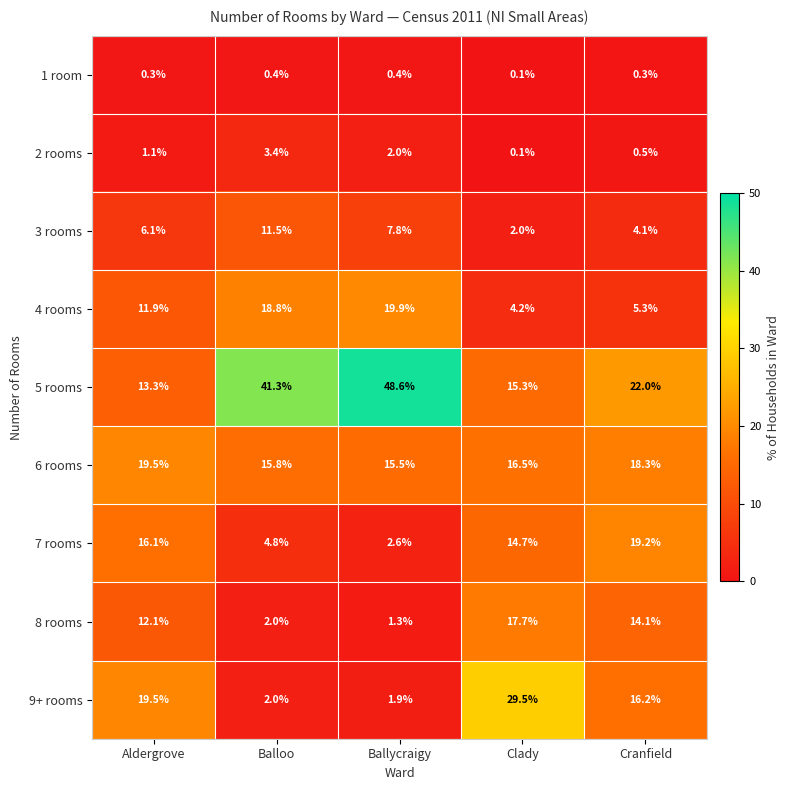

Which category has the lowest value across all series?

Clady